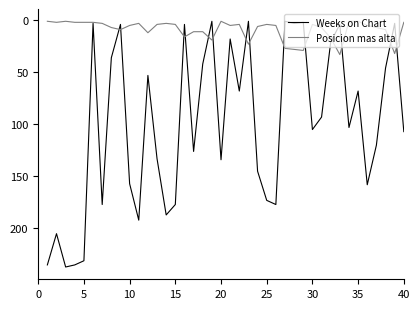

Which series has the largest total across all categories?

Weeks on Chart